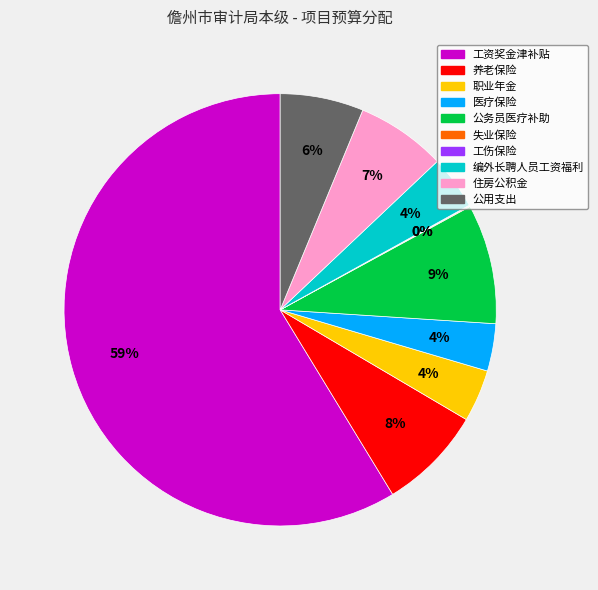

To the nearest percent, what is the difference between the 养老保险 and 公务员医疗补助 slice percentages?

1%